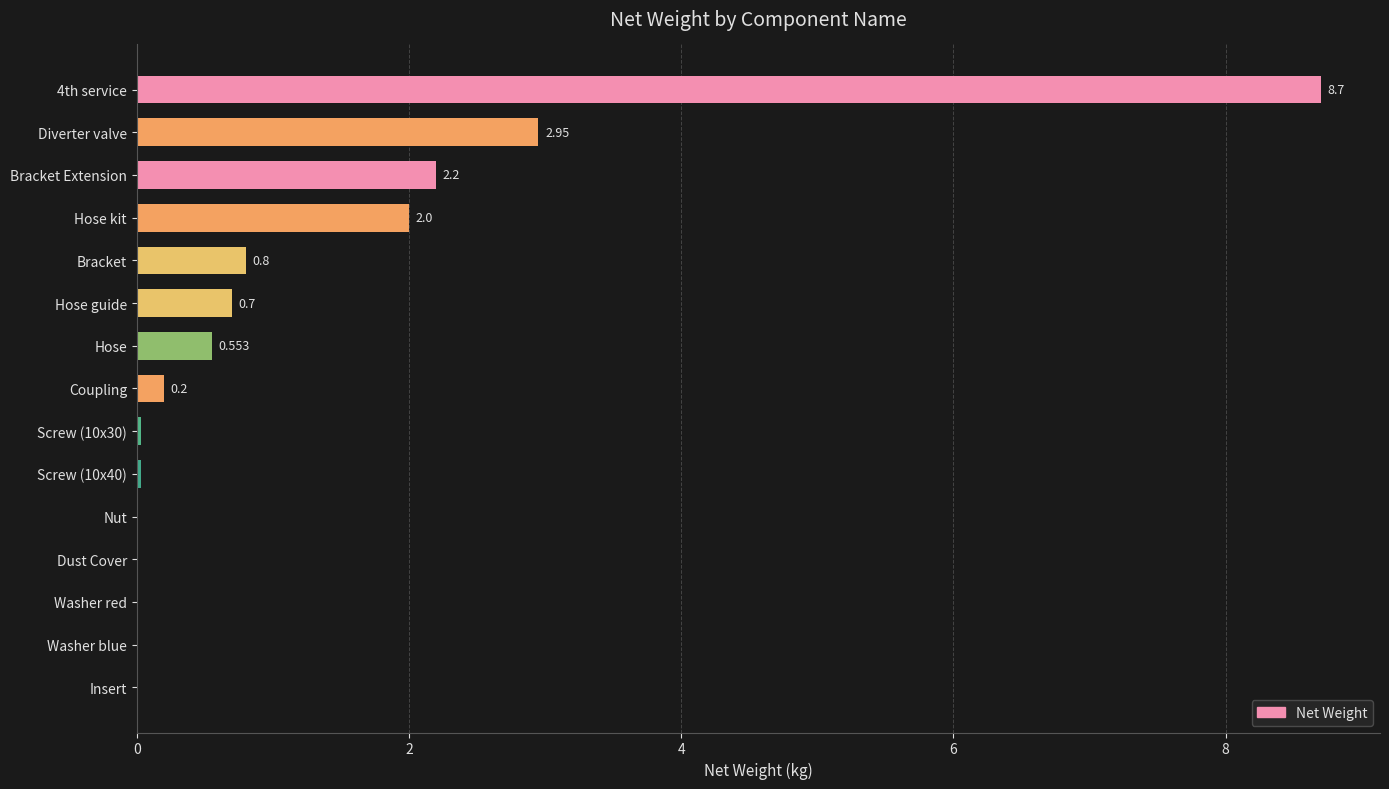

At which label is the value closest to 4?

Diverter valve